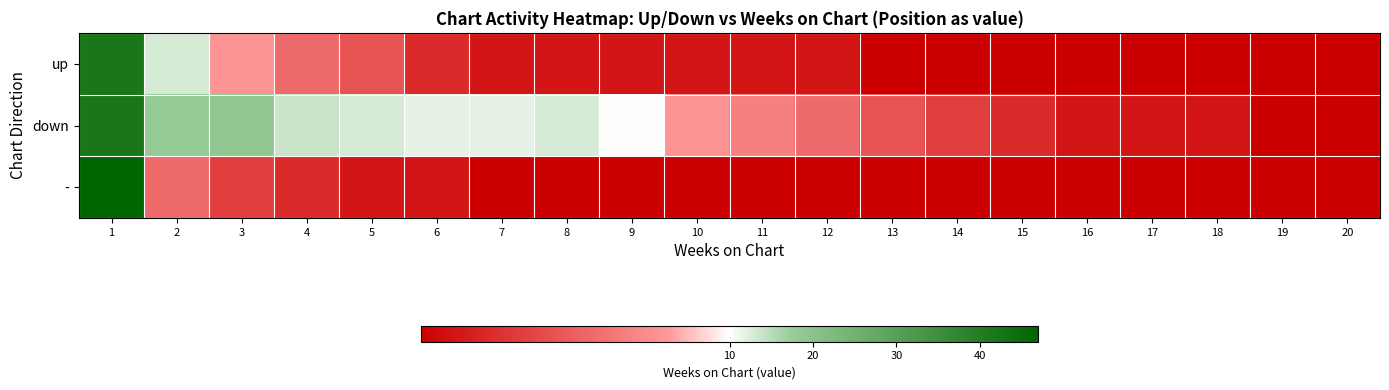

Which series has the widest spread of values?

-